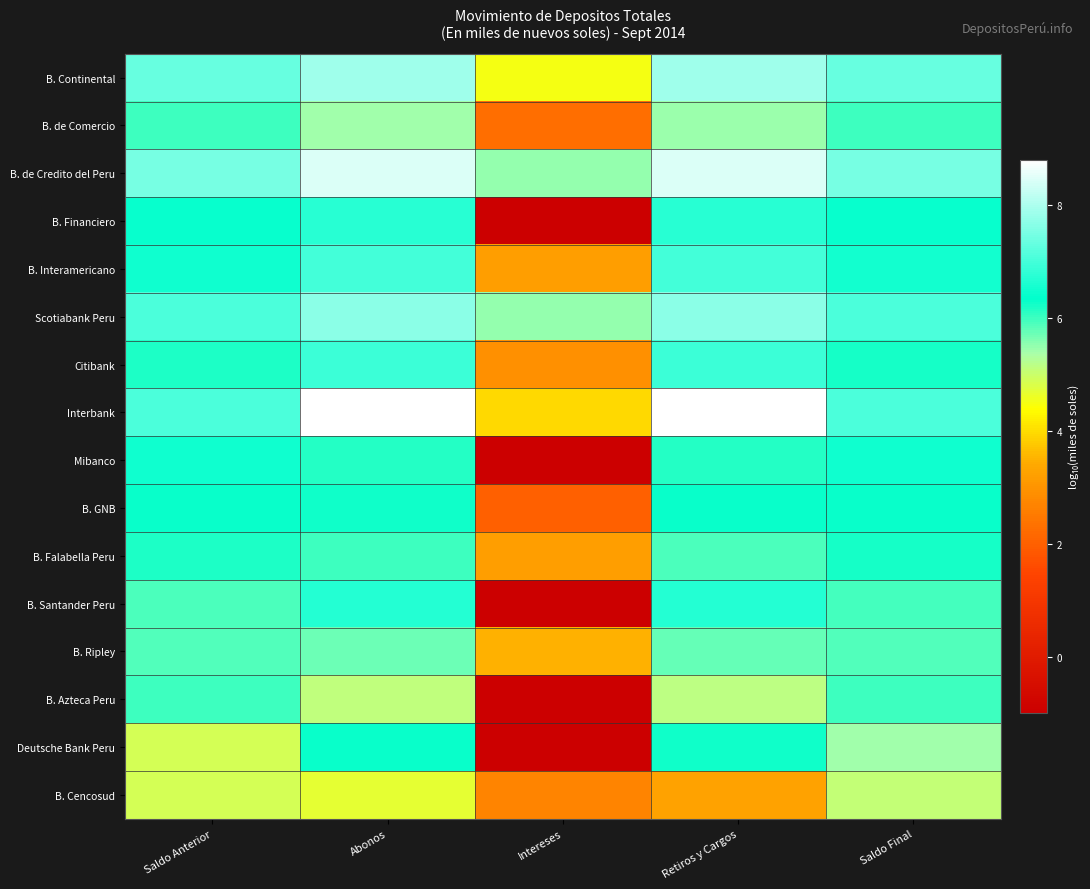

Which series has the largest range (max minus min)?

B. Financiero